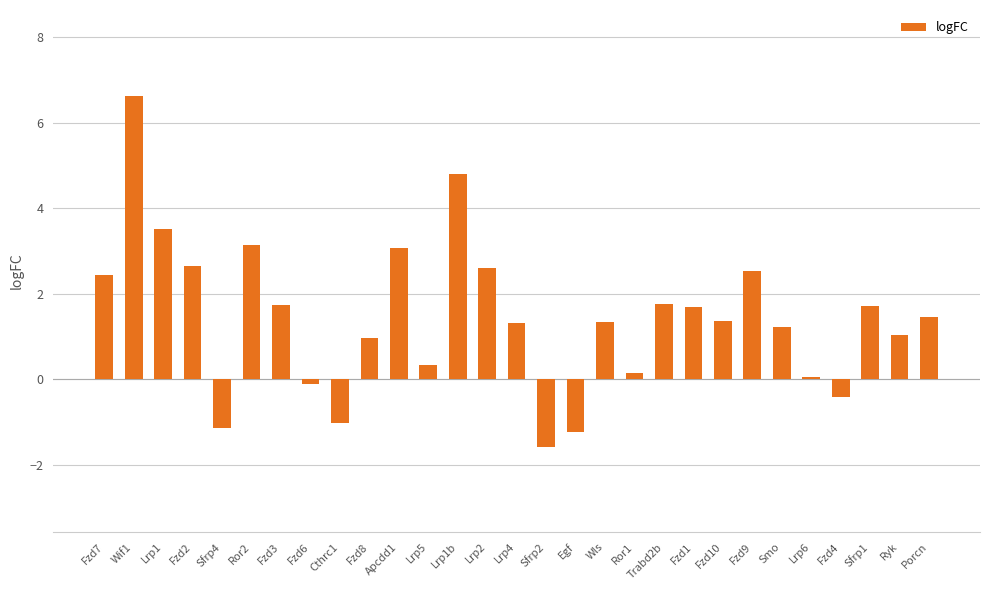

What is the greatest value displayed?

6.6